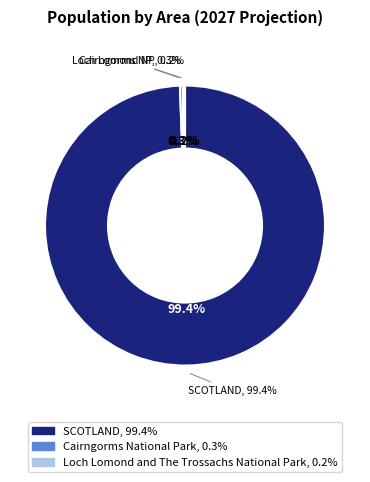

Which has a higher value, SCOTLAND or Loch Lomond and The Trossachs National Park?

SCOTLAND